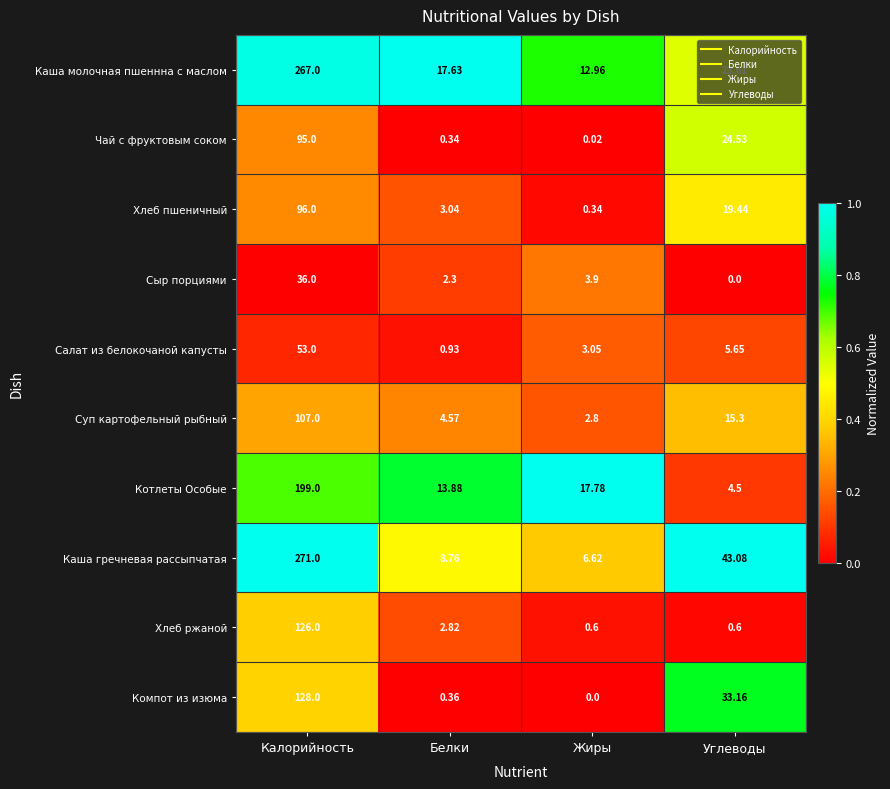

Rank the series at Углеводы from lowest to highest value.

Сыр порциями, Хлеб ржаной, Котлеты Особые, Салат из белокочаной капусты, Суп картофельный рыбный, Хлеб пшеничный, Каша молочная пшеннна с маслом, Чай с фруктовым соком, Компот из изюма, Каша гречневая рассыпчатая